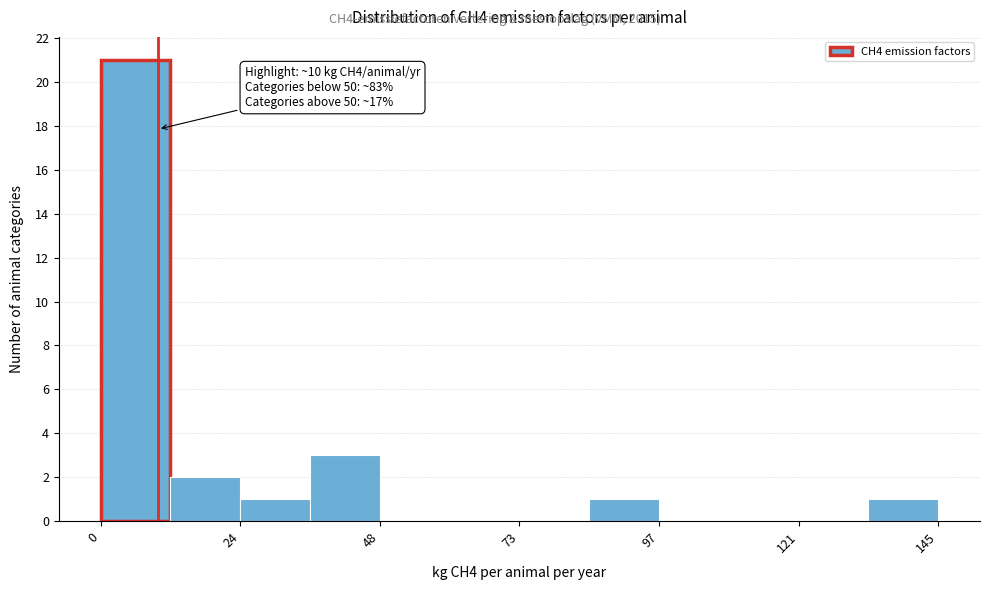

Read against the x-axis, roughly where is the centre of the tallest bar?

5